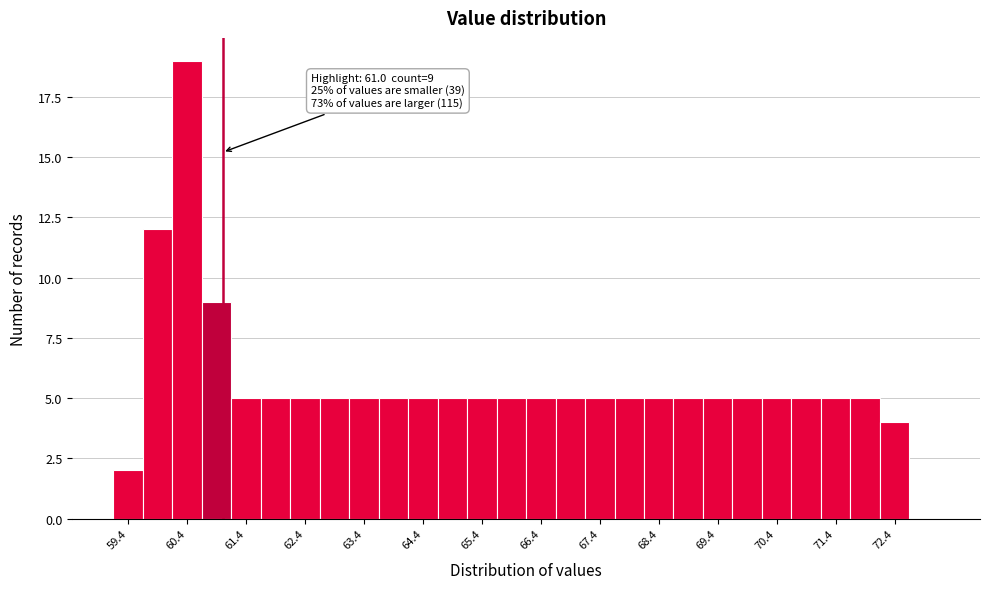

Which range on the x-axis has the tallest bar?

60.15 to 60.65